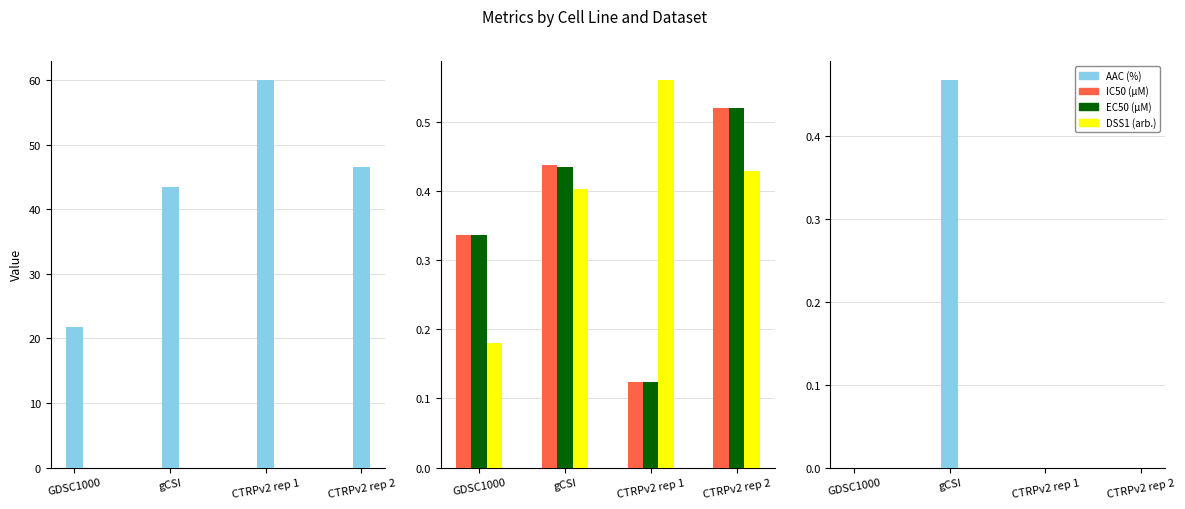

The value of Einf (%) at gCSI is 0.1. True or false?

False